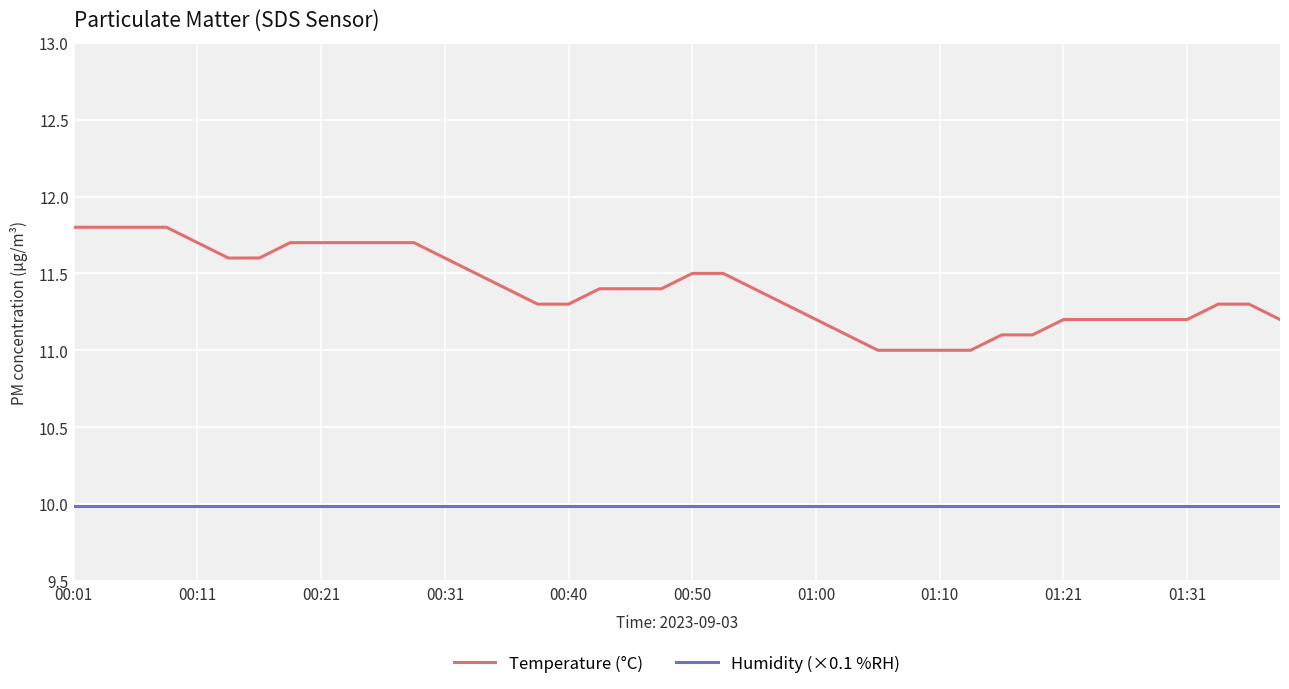

Which series has the largest total across all categories?

Temperature (°C)